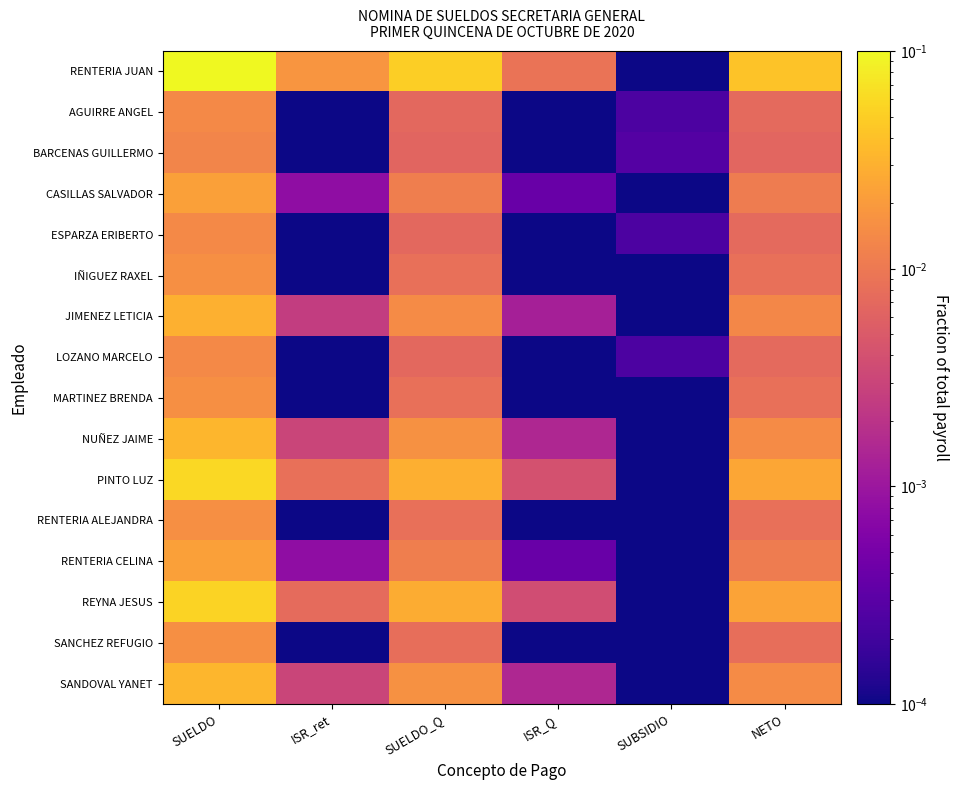

Reading left to right, extract all data points from this chart.

RENTERIA JUAN: SUELDO=0.1	ISR_ret=0.0	SUELDO_Q=0.1	ISR_Q=0.0	SUBSIDIO=0.0	NETO=0.0
AGUIRRE ANGEL: SUELDO=0.0	ISR_ret=0.0	SUELDO_Q=0.0	ISR_Q=0.0	SUBSIDIO=0.0	NETO=0.0
BARCENAS GUILLERMO: SUELDO=0.0	ISR_ret=0.0	SUELDO_Q=0.0	ISR_Q=0.0	SUBSIDIO=0.0	NETO=0.0
CASILLAS SALVADOR: SUELDO=0.0	ISR_ret=0.0	SUELDO_Q=0.0	ISR_Q=0.0	SUBSIDIO=0.0	NETO=0.0
ESPARZA ERIBERTO: SUELDO=0.0	ISR_ret=0.0	SUELDO_Q=0.0	ISR_Q=0.0	SUBSIDIO=0.0	NETO=0.0
IÑIGUEZ RAXEL: SUELDO=0.0	ISR_ret=0.0	SUELDO_Q=0.0	ISR_Q=0.0	SUBSIDIO=0.0	NETO=0.0
JIMENEZ LETICIA: SUELDO=0.0	ISR_ret=0.0	SUELDO_Q=0.0	ISR_Q=0.0	SUBSIDIO=0.0	NETO=0.0
LOZANO MARCELO: SUELDO=0.0	ISR_ret=0.0	SUELDO_Q=0.0	ISR_Q=0.0	SUBSIDIO=0.0	NETO=0.0
MARTINEZ BRENDA: SUELDO=0.0	ISR_ret=0.0	SUELDO_Q=0.0	ISR_Q=0.0	SUBSIDIO=0.0	NETO=0.0
NUÑEZ JAIME: SUELDO=0.0	ISR_ret=0.0	SUELDO_Q=0.0	ISR_Q=0.0	SUBSIDIO=0.0	NETO=0.0
PINTO LUZ: SUELDO=0.1	ISR_ret=0.0	SUELDO_Q=0.0	ISR_Q=0.0	SUBSIDIO=0.0	NETO=0.0
RENTERIA ALEJANDRA: SUELDO=0.0	ISR_ret=0.0	SUELDO_Q=0.0	ISR_Q=0.0	SUBSIDIO=0.0	NETO=0.0
RENTERIA CELINA: SUELDO=0.0	ISR_ret=0.0	SUELDO_Q=0.0	ISR_Q=0.0	SUBSIDIO=0.0	NETO=0.0
REYNA JESUS: SUELDO=0.1	ISR_ret=0.0	SUELDO_Q=0.0	ISR_Q=0.0	SUBSIDIO=0.0	NETO=0.0
SANCHEZ REFUGIO: SUELDO=0.0	ISR_ret=0.0	SUELDO_Q=0.0	ISR_Q=0.0	SUBSIDIO=0.0	NETO=0.0
SANDOVAL YANET: SUELDO=0.0	ISR_ret=0.0	SUELDO_Q=0.0	ISR_Q=0.0	SUBSIDIO=0.0	NETO=0.0